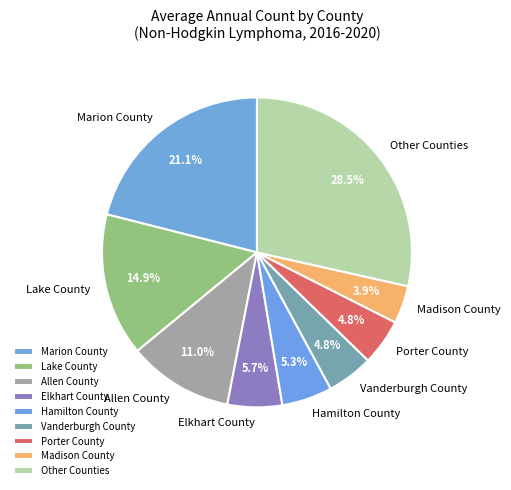

Between Vanderburgh County and Marion County, which is larger?

Marion County